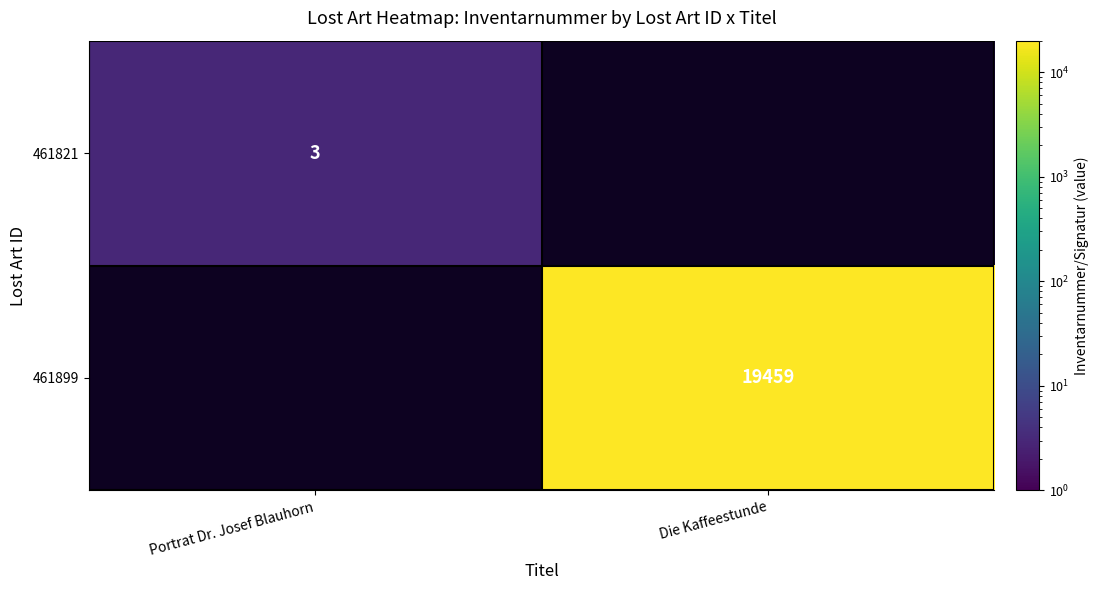

Is the value of 461821 at Portrat Dr. Josef Blauhorn greater than the value of 461899 at Die Kaffeestunde?

No